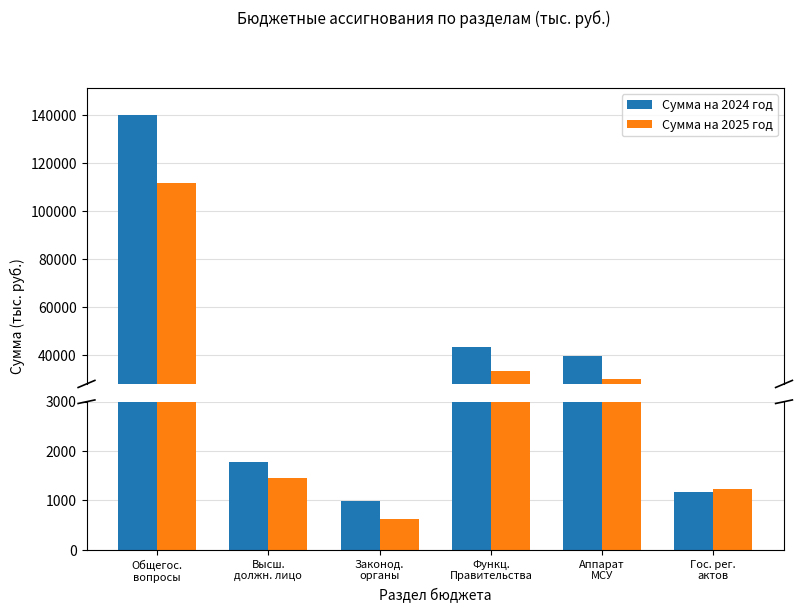

What is the label of the 5th bar from the left?

Аппарат
МСУ